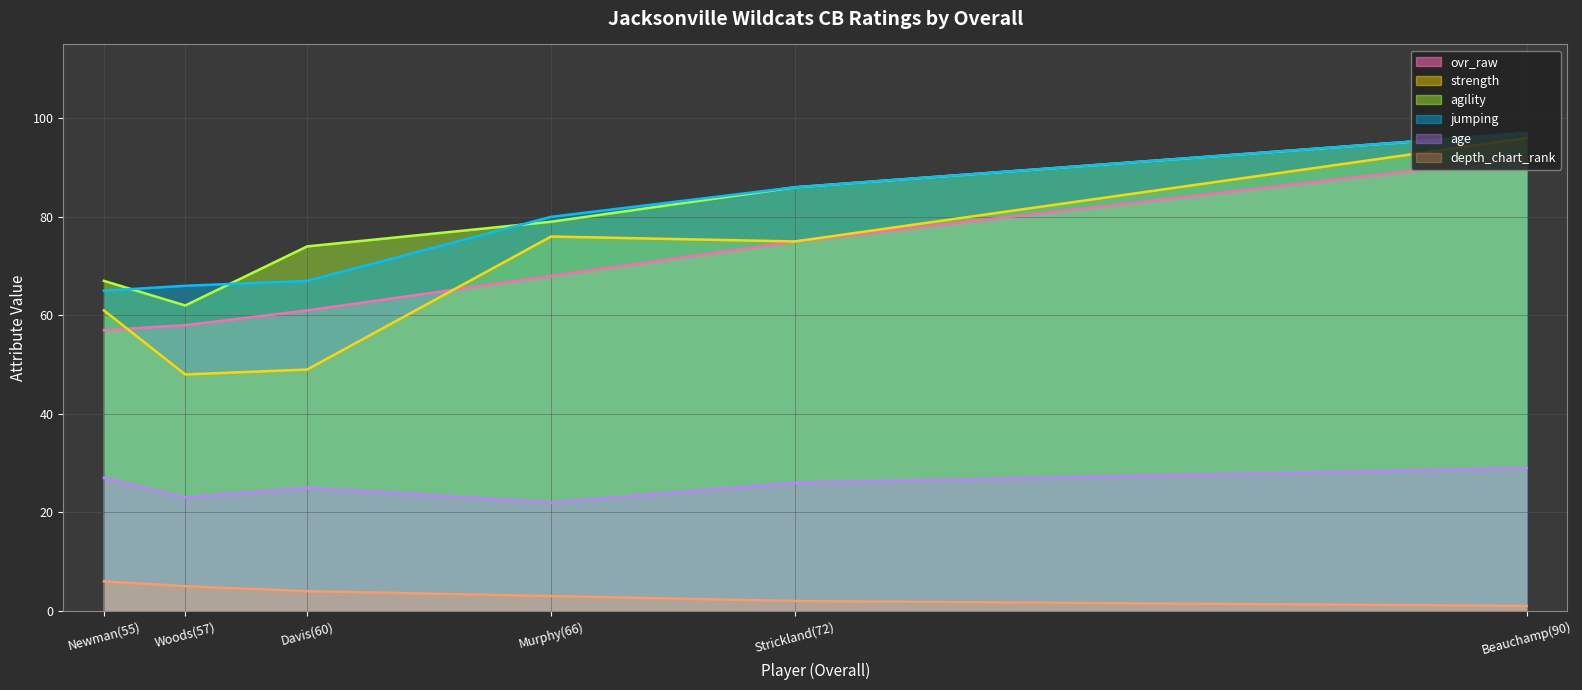

At how many categories does at least one series exceed 14?

6